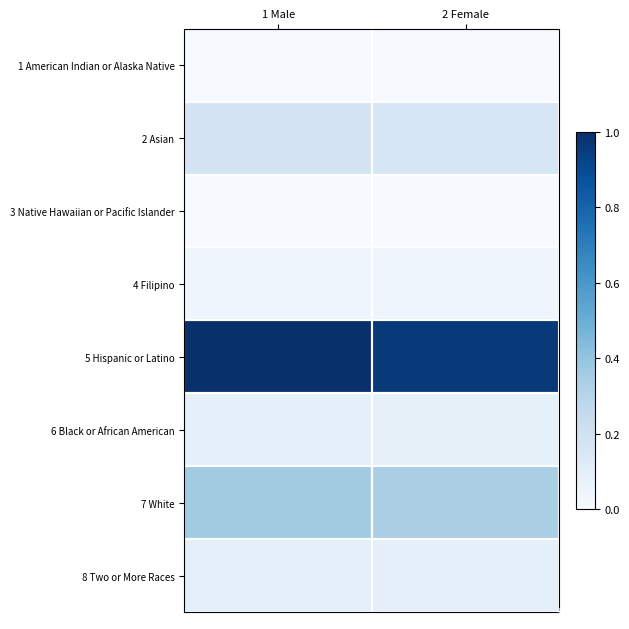

Reading left to right, list all the values displayed in this chart.

1 American Indian or Alaska Native: 1 Male=0.0	2 Female=0.0
2 Asian: 1 Male=0.2	2 Female=0.2
3 Native Hawaiian or Pacific Islander: 1 Male=0.0	2 Female=0.0
4 Filipino: 1 Male=0.0	2 Female=0.0
5 Hispanic or Latino: 1 Male=1.0	2 Female=1.0
6 Black or African American: 1 Male=0.1	2 Female=0.1
7 White: 1 Male=0.4	2 Female=0.3
8 Two or More Races: 1 Male=0.1	2 Female=0.1